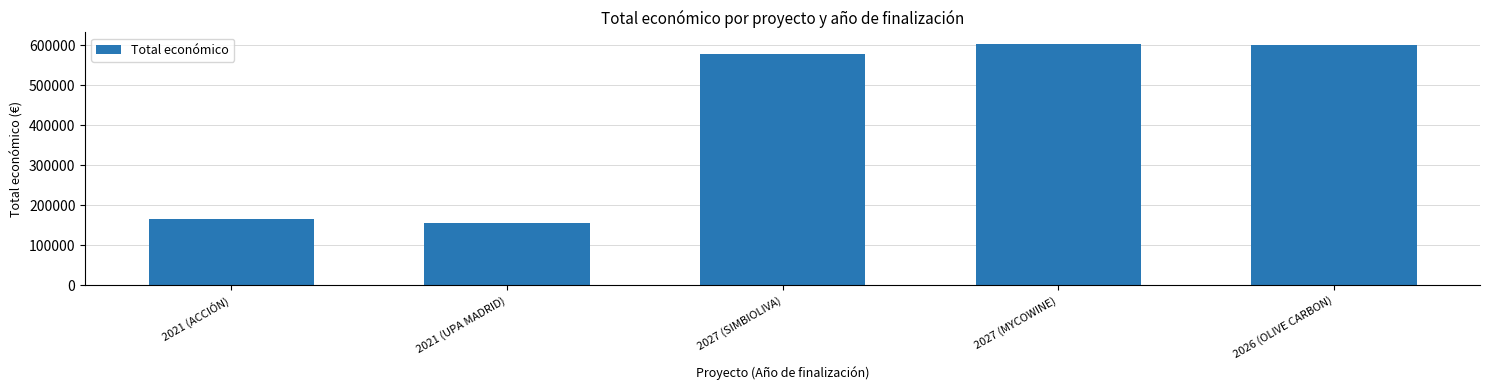

What is the value of the 5th bar from the left?

599992.0